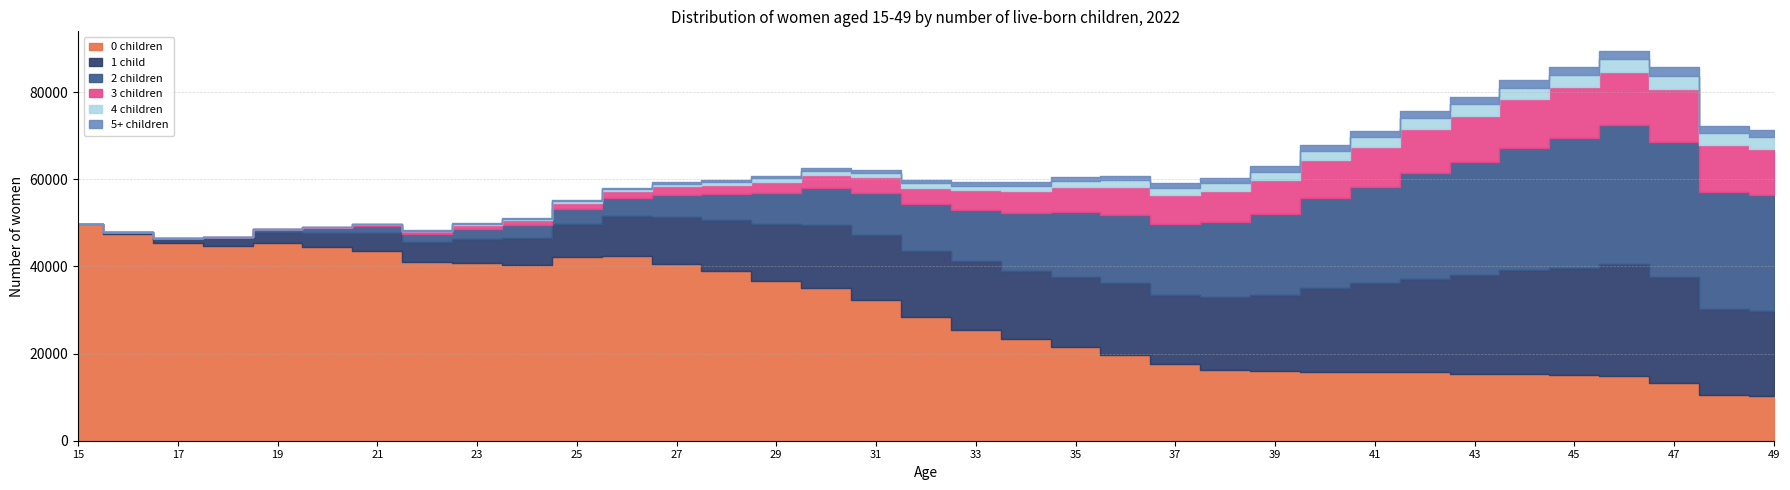

At which category does 0 children reach its first local valley?

18